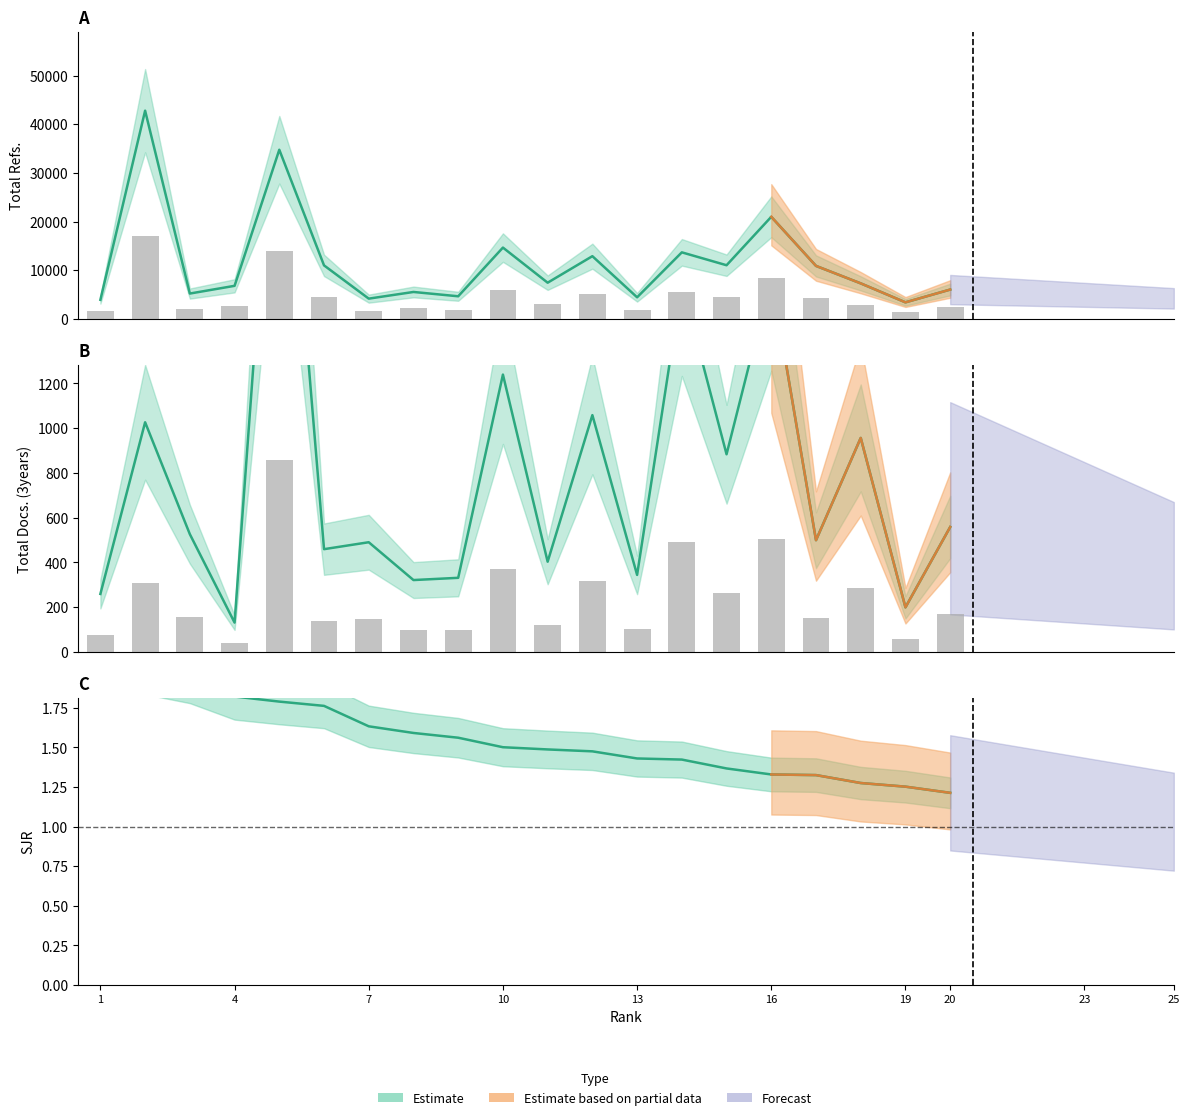

True or false: Total Refs. has a value of 4293.9 at 16.

False